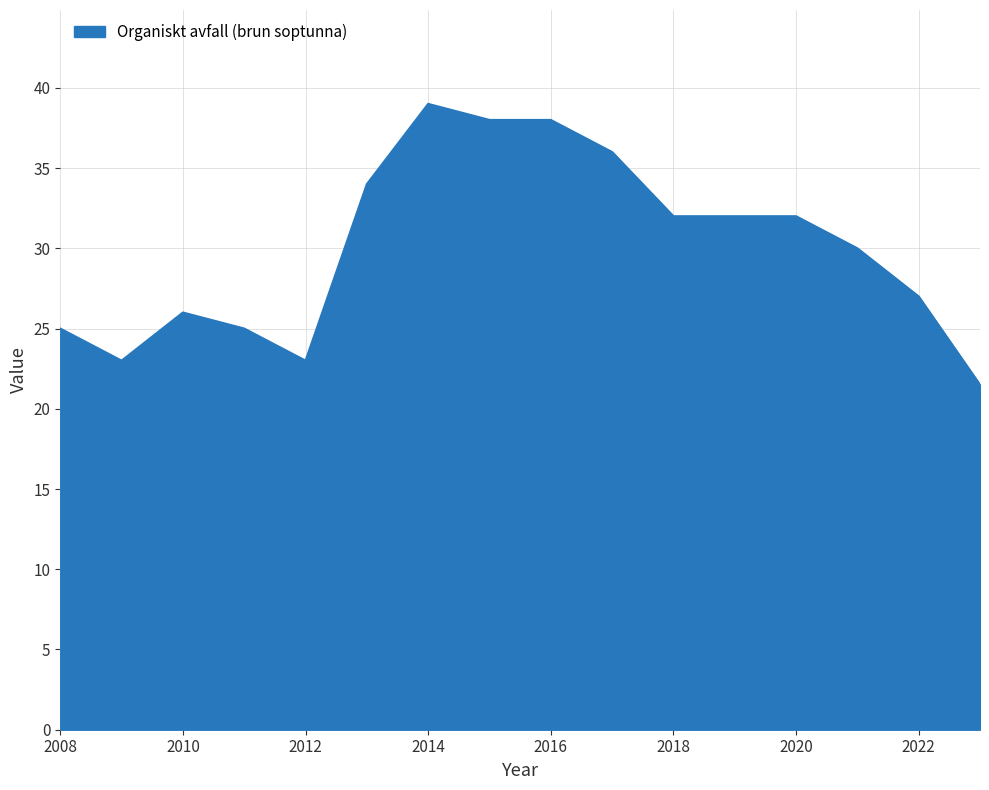

What is the difference between the maximum and minimum values?

17.5